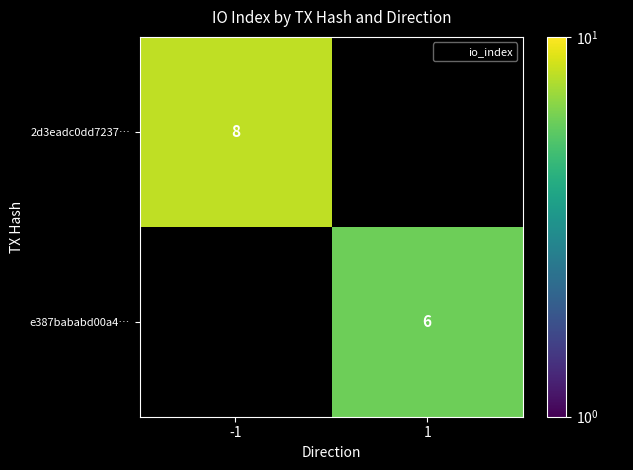

What value does the 2d3eadc0dd7237… series have at -1?

8.0